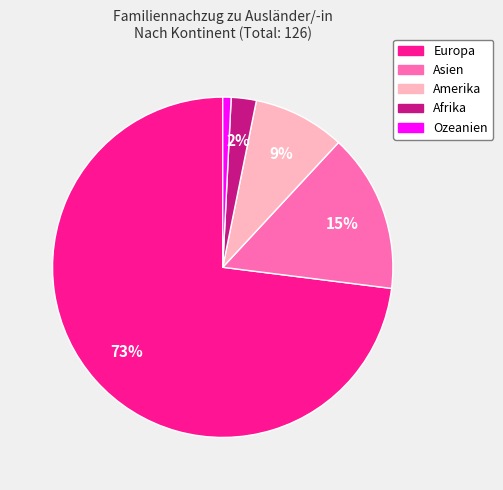

How many segments does this pie chart have?

5